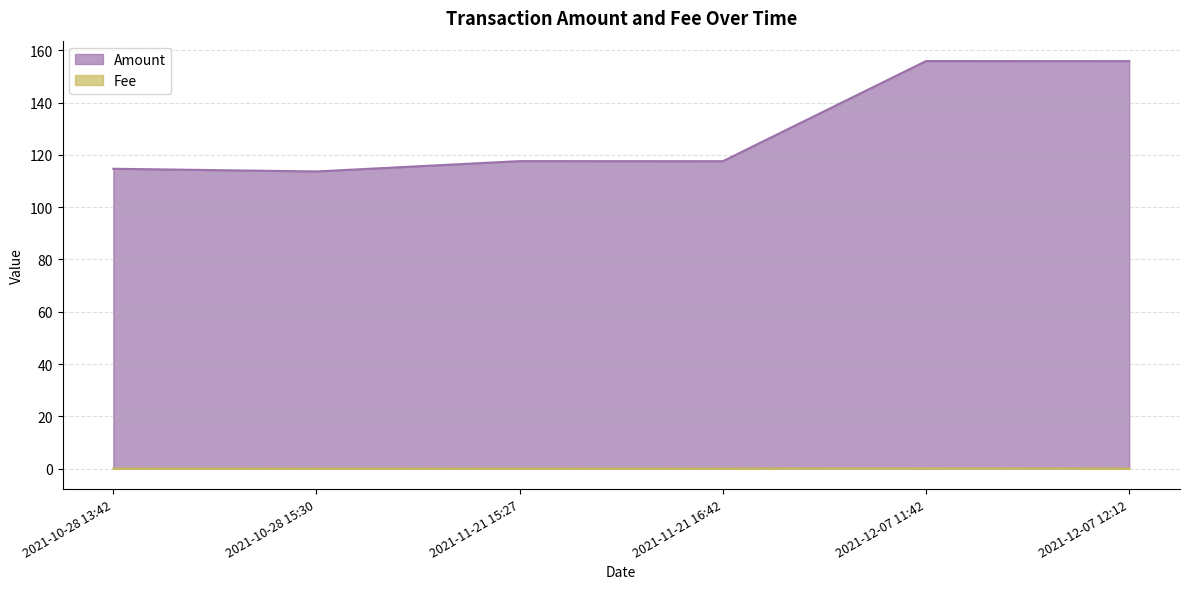

Count the Fee values in the range 0 to 1.

6